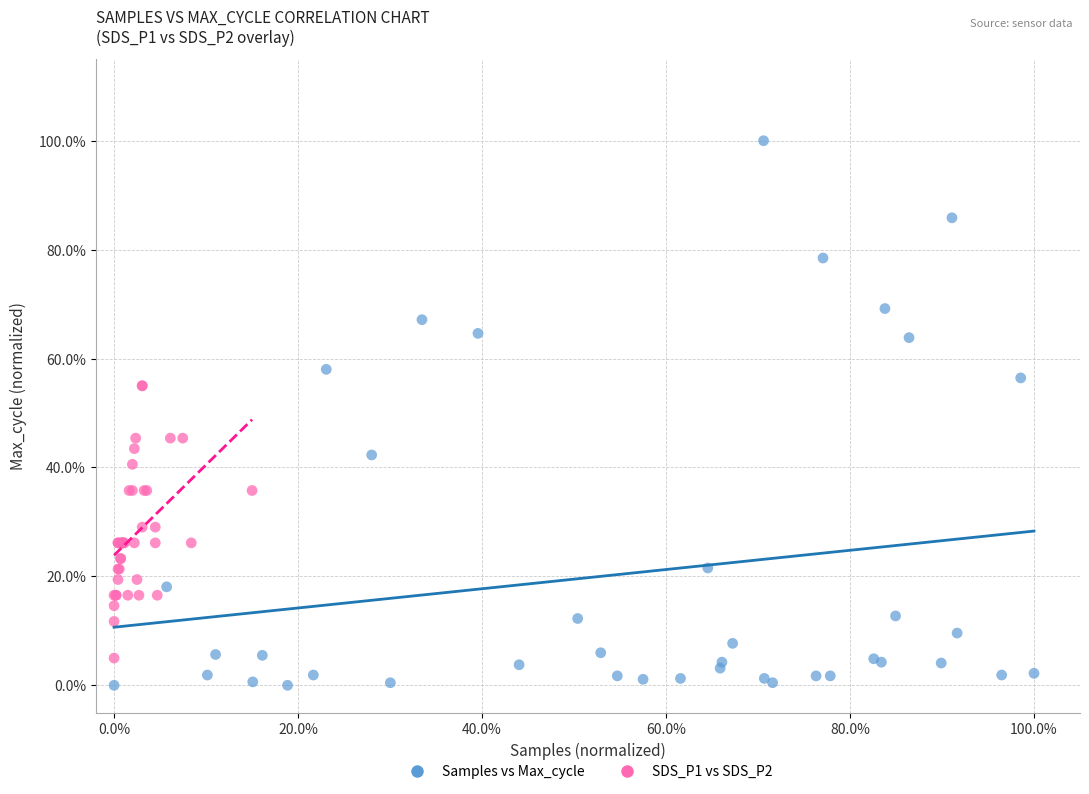

Which series has the widest spread of Y values?

Samples vs Max_cycle